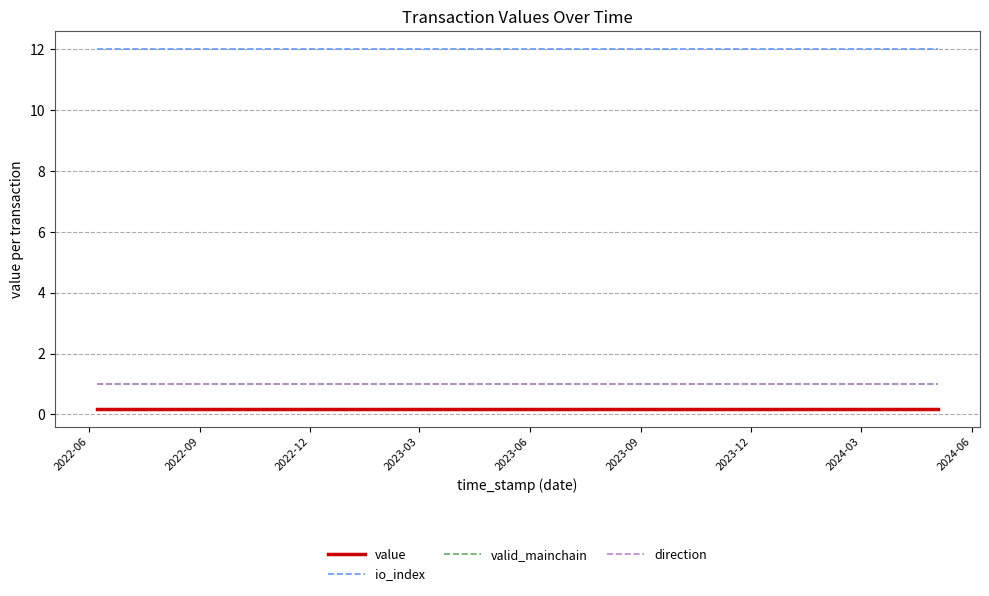

Is this an area chart (filled region under the line)?

No